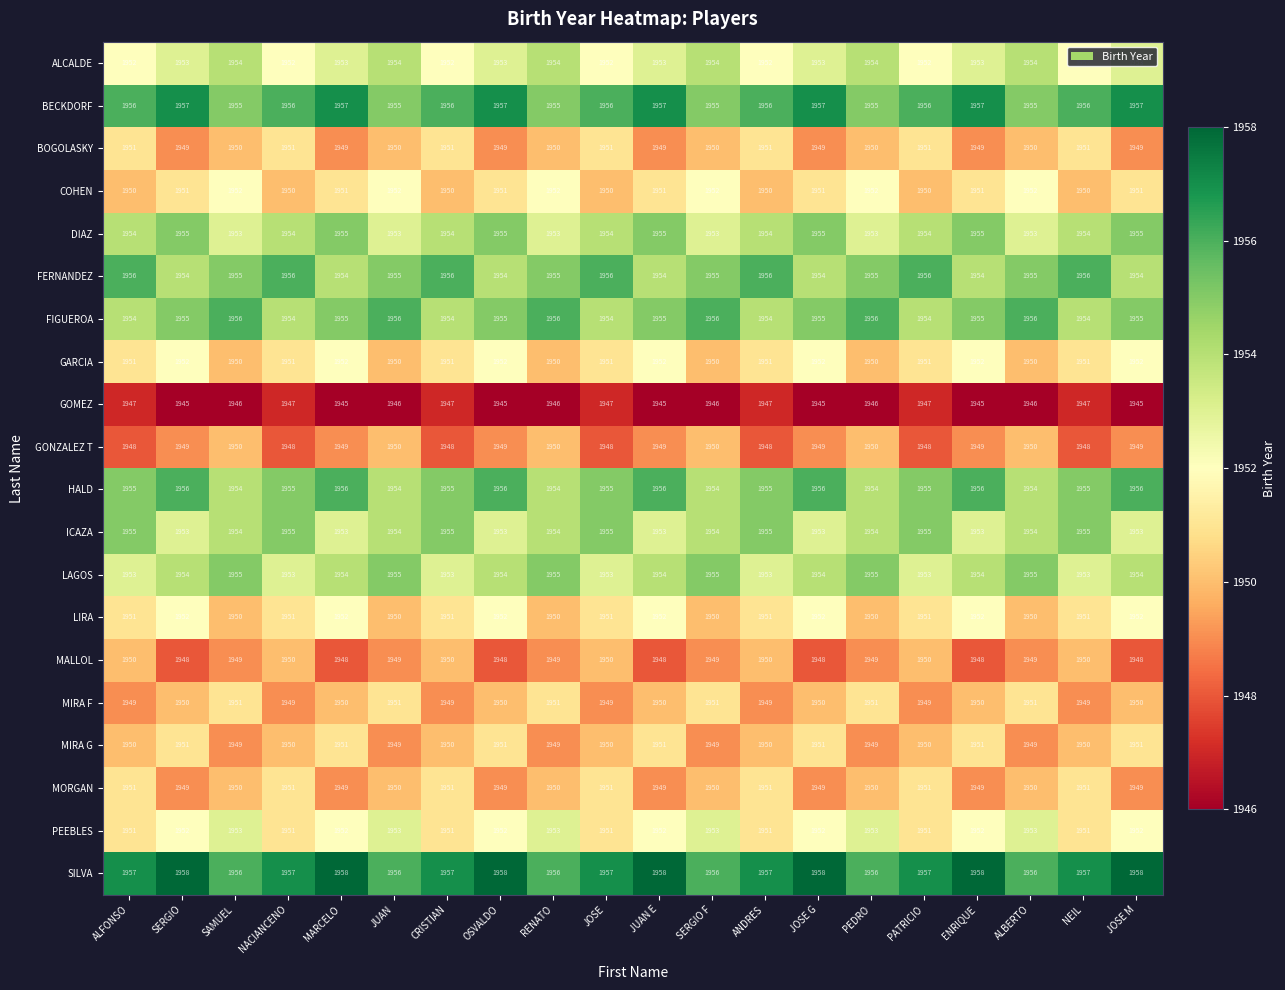

What is the total value across all series at NACIANCENO?

39041